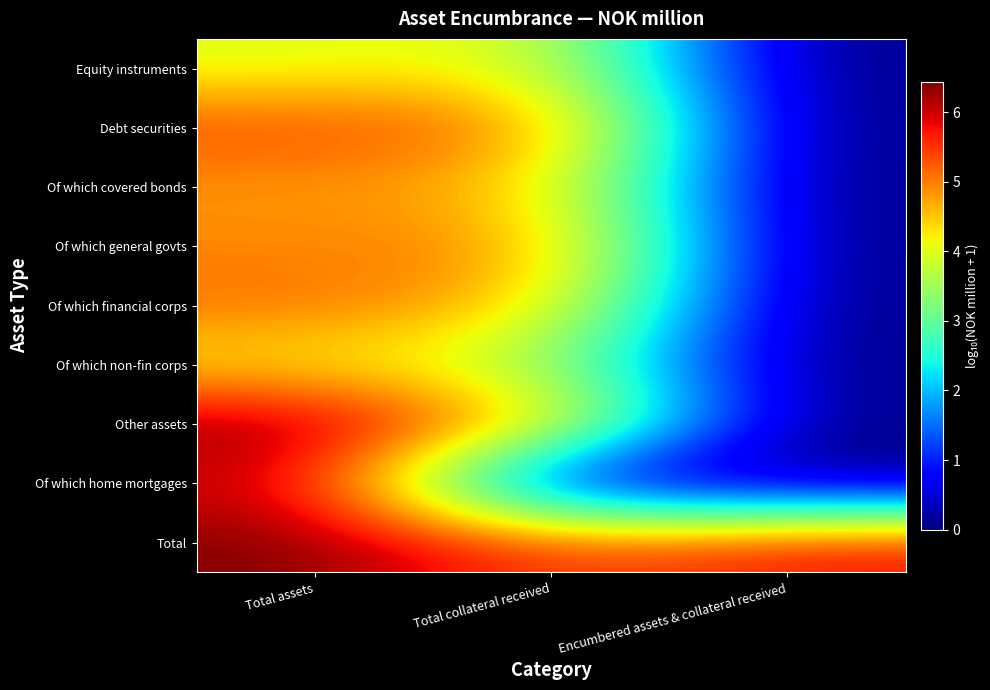

How many categories are shown in the chart?

3